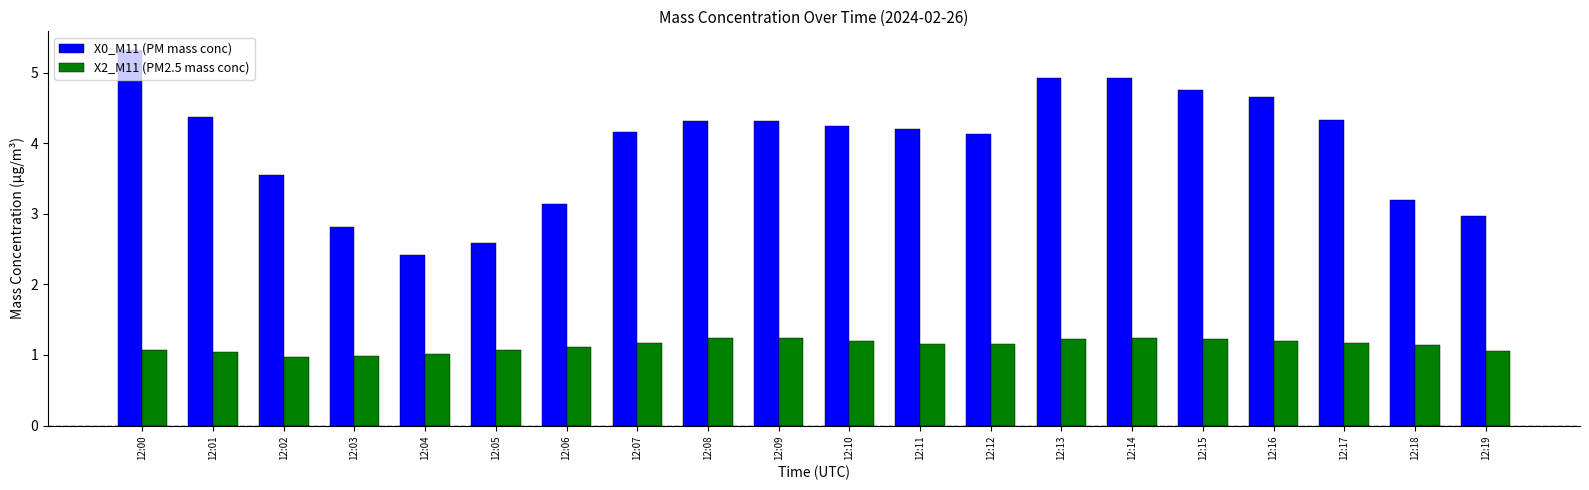

What is the sum of all X2_M11 (PM2.5 mass conc) values?

22.7